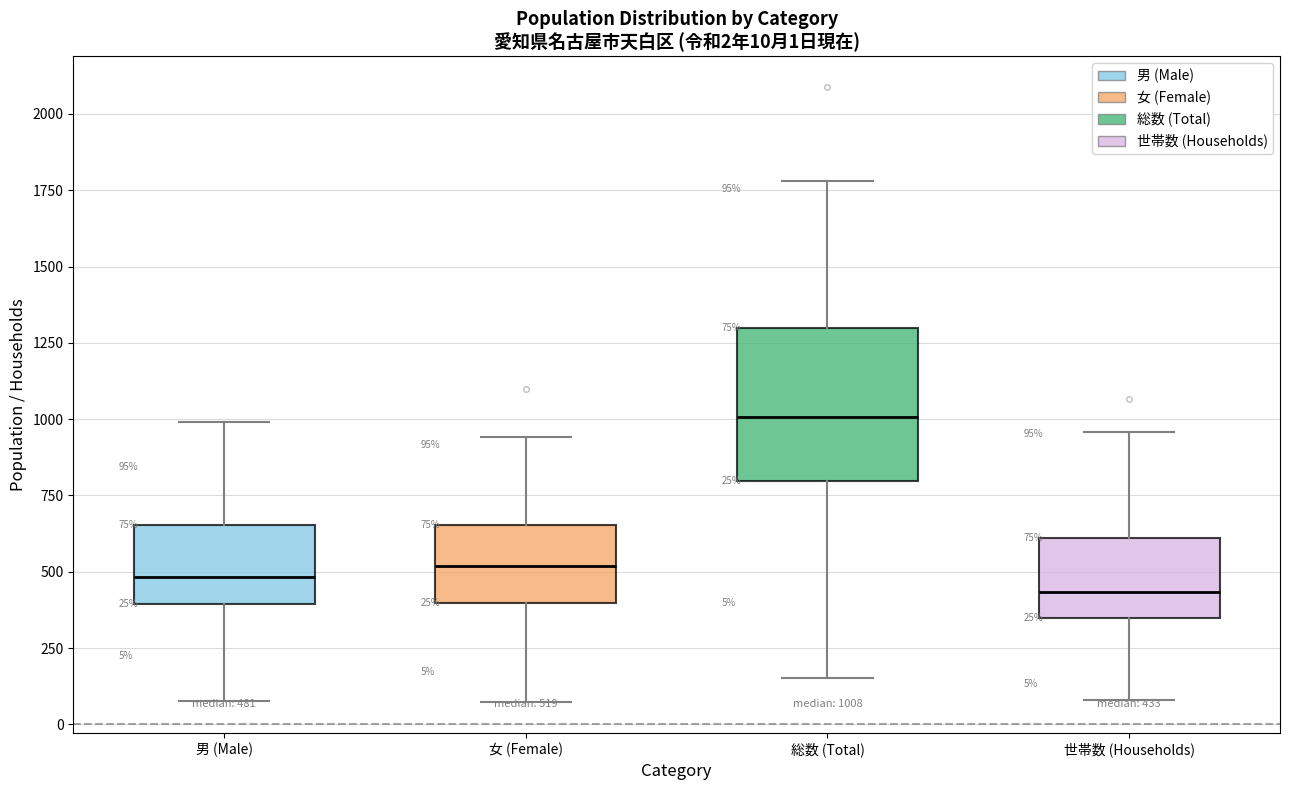

Which box is the tallest, from its lower edge to its upper edge?

総数 (Total)